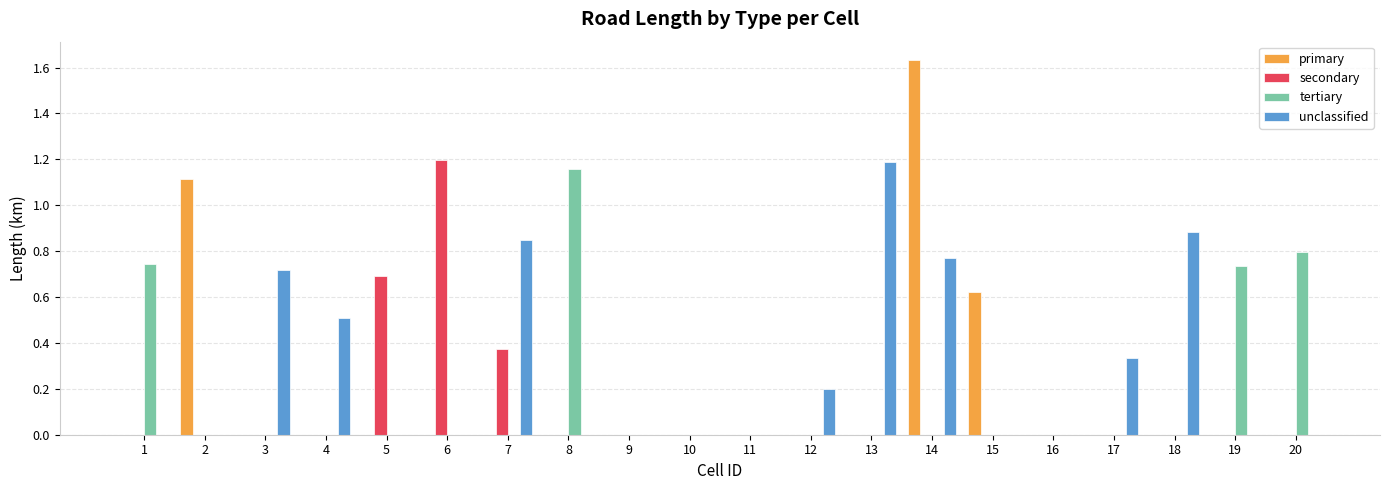

How many series are shown in this chart?

4